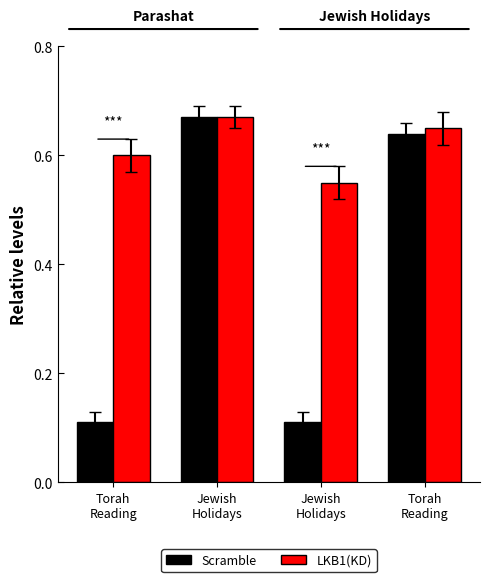

How many groups of bars are there?

4